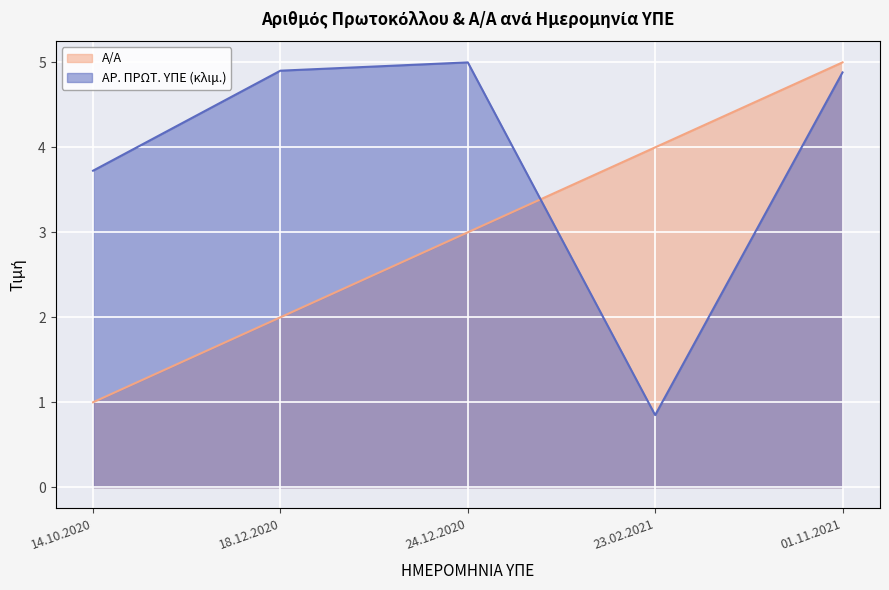

List the series in order of their peak value, highest first.

Α/Α, ΑΡ. ΠΡΩΤ. ΥΠΕ